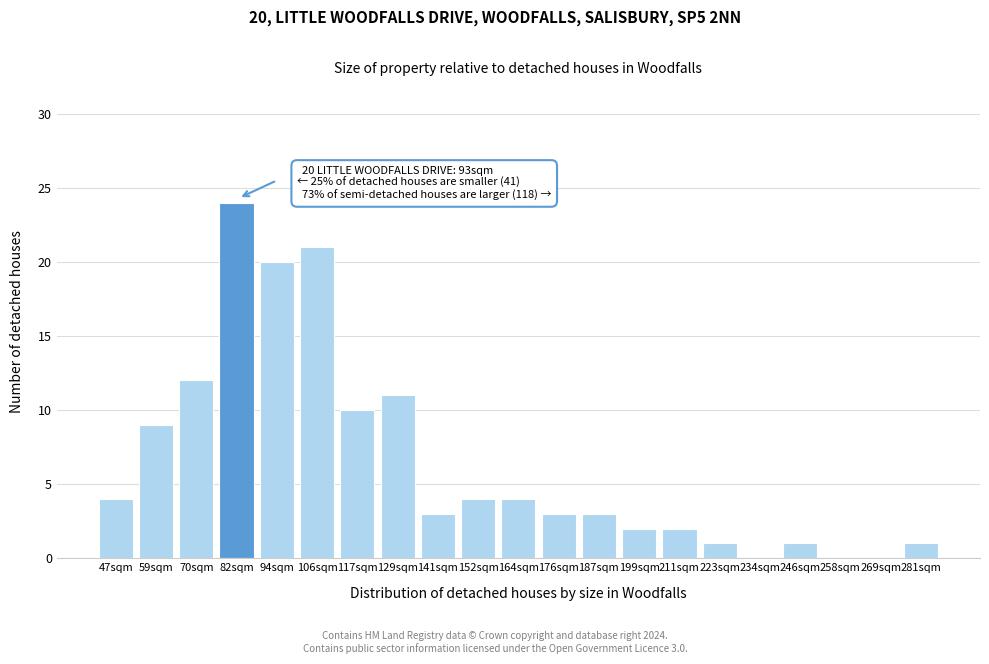

Reading left to right, list all the values displayed in this chart.

47sqm=4	59sqm=9	70sqm=12	82sqm=24	94sqm=20	106sqm=21	117sqm=10	129sqm=11	141sqm=3	152sqm=4	164sqm=4	176sqm=3	187sqm=3	199sqm=2	211sqm=2	223sqm=1	234sqm=0	246sqm=1	258sqm=0	269sqm=0	281sqm=1